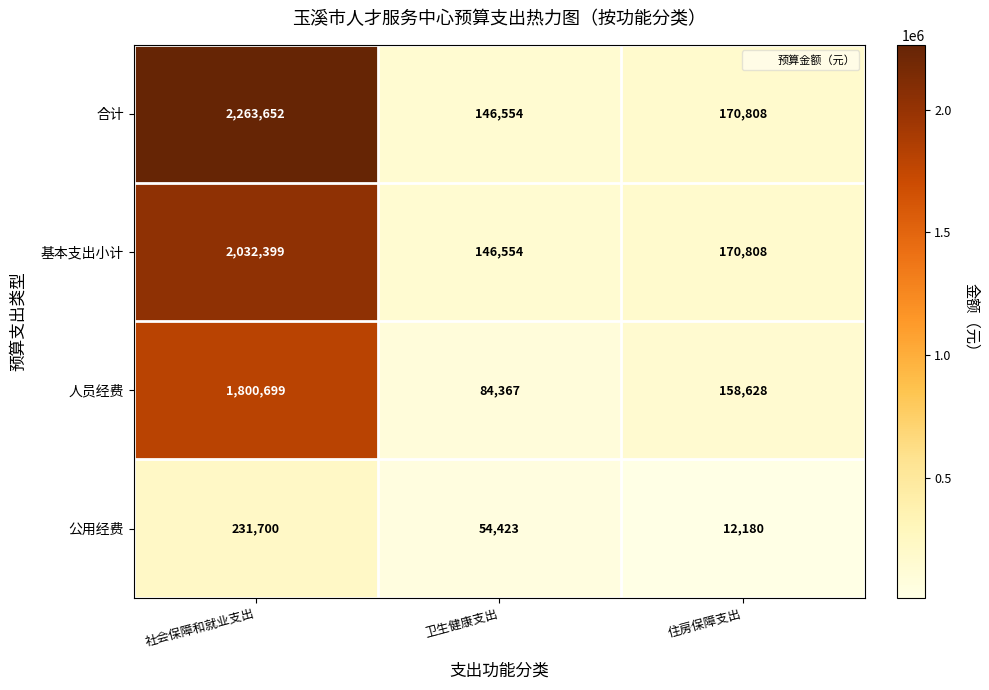

What is the difference between the 人员经费 values at 卫生健康支出 and 社会保障和就业支出?

1716332